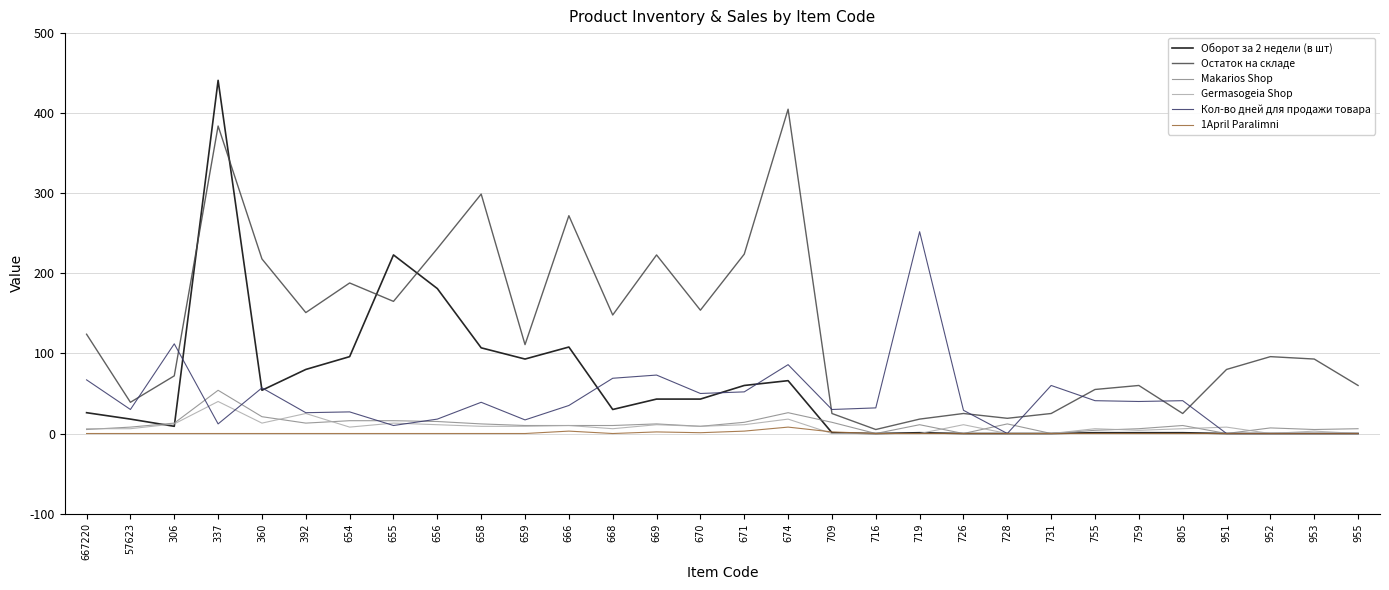

Is the value of Оборот за 2 недели (в шт) at 306 greater than the value of 1April Paralimni at 656?

Yes